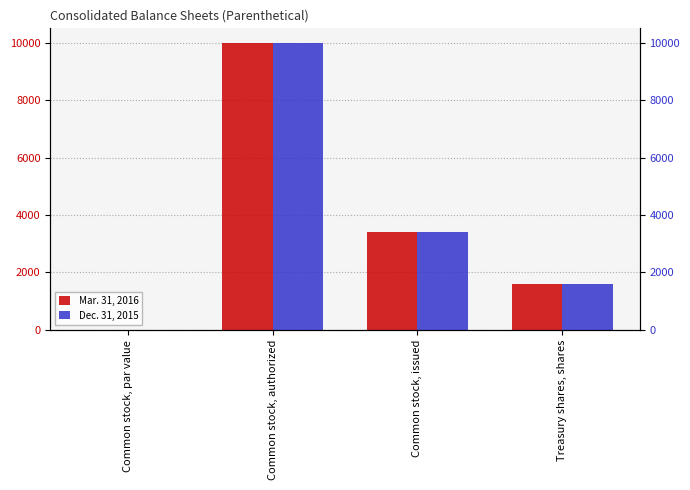

Which series has the widest spread of values?

Mar. 31, 2016